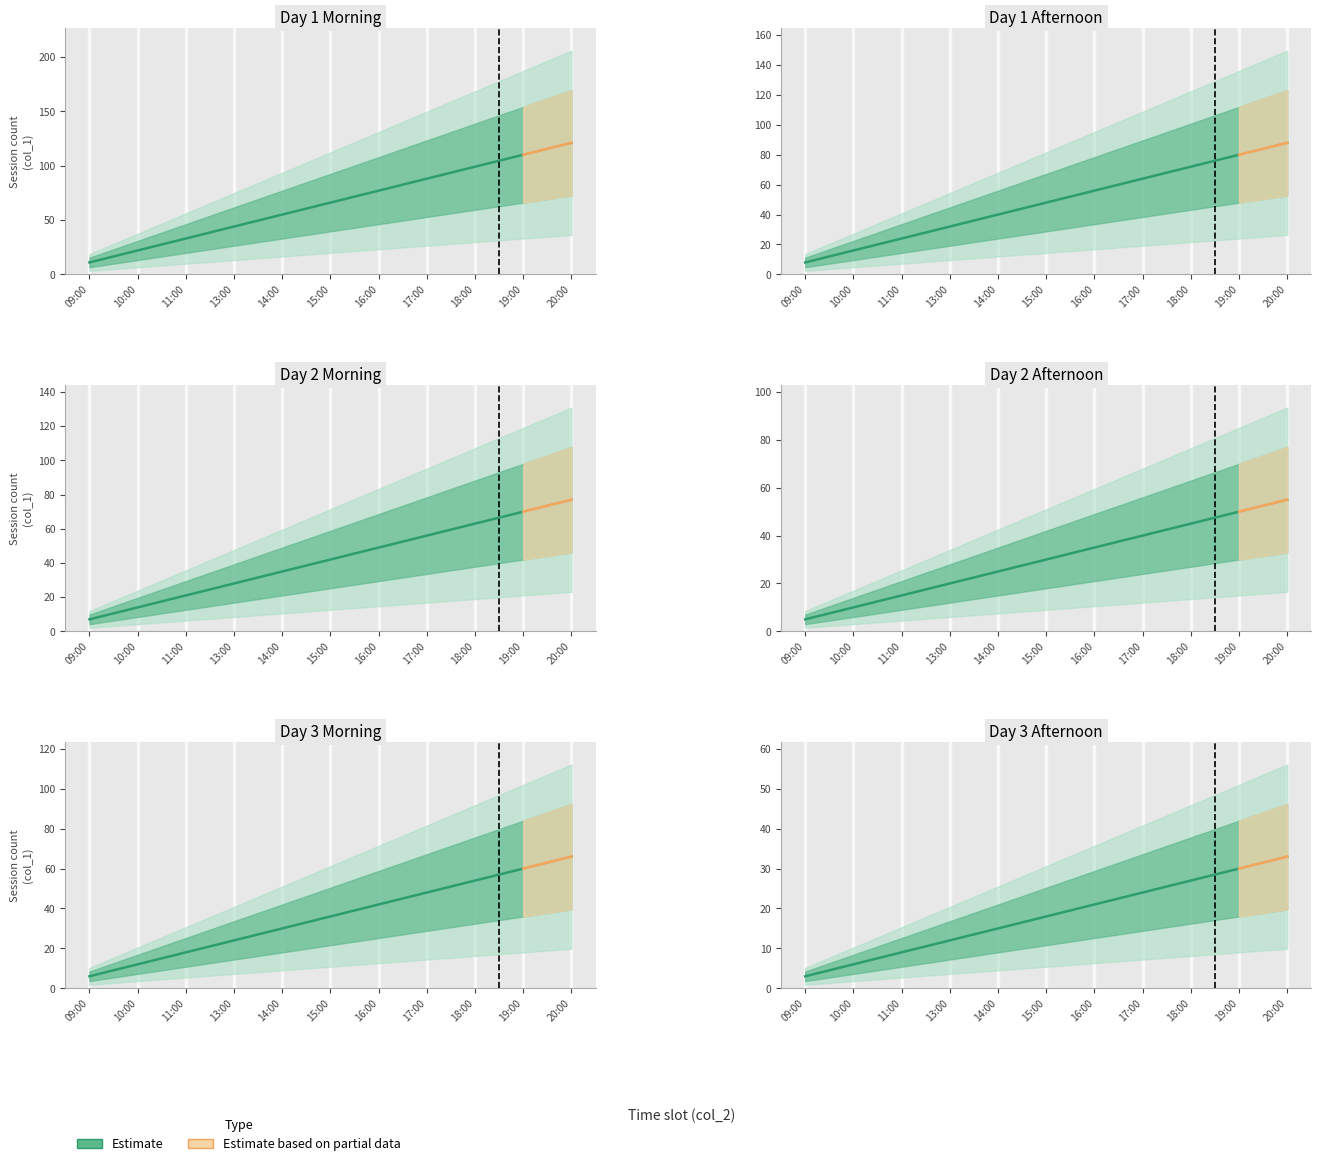

How many data points are less than 18?

5